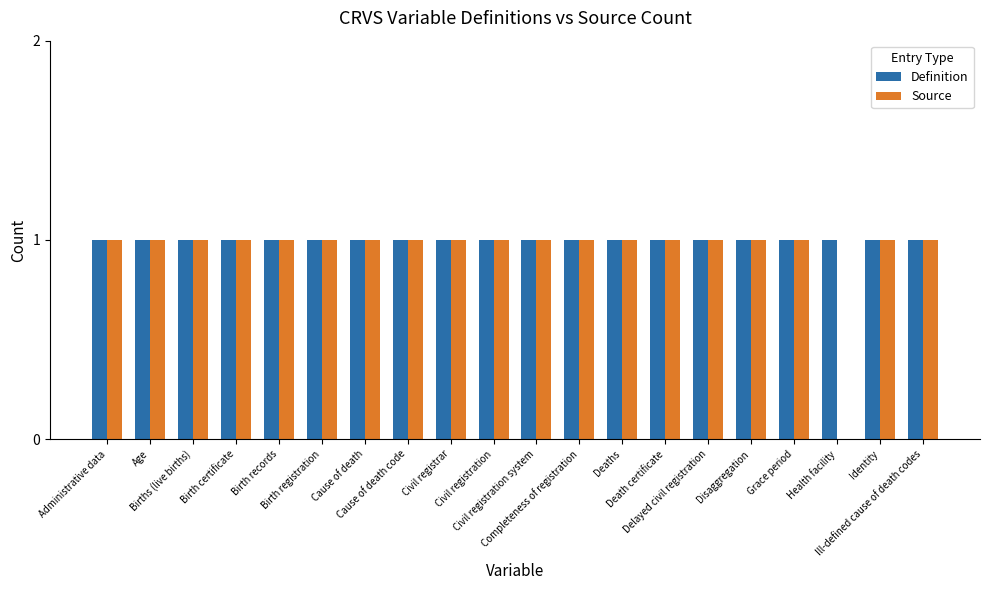

What is the difference between the maximum and minimum values in the Source series?

1